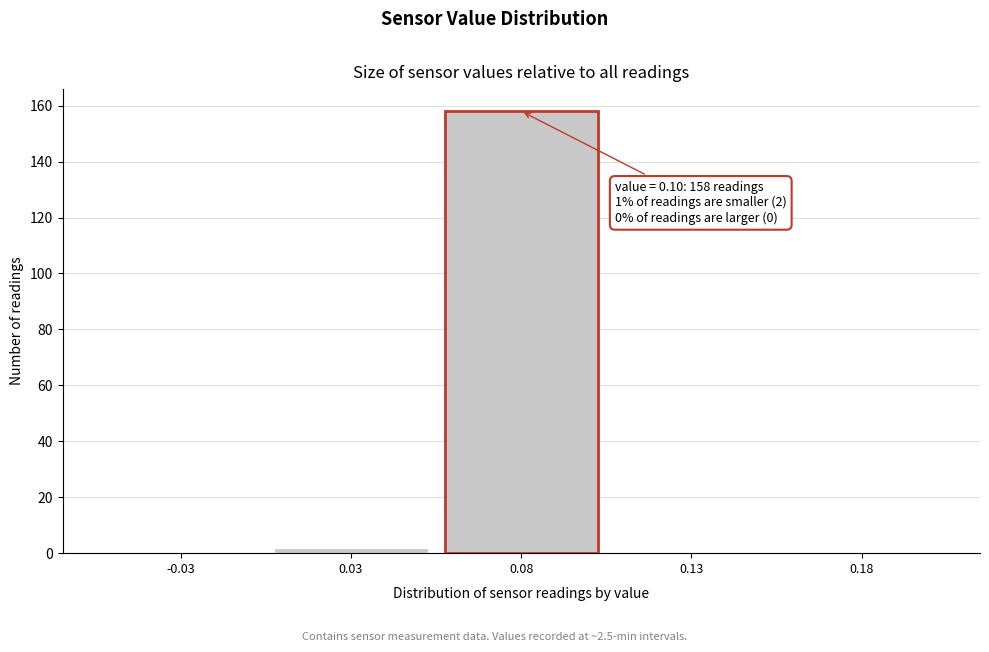

Reading left to right, extract all data points from this chart.

-0.03=0	0.03=2	0.08=158	0.13=0	0.18=0